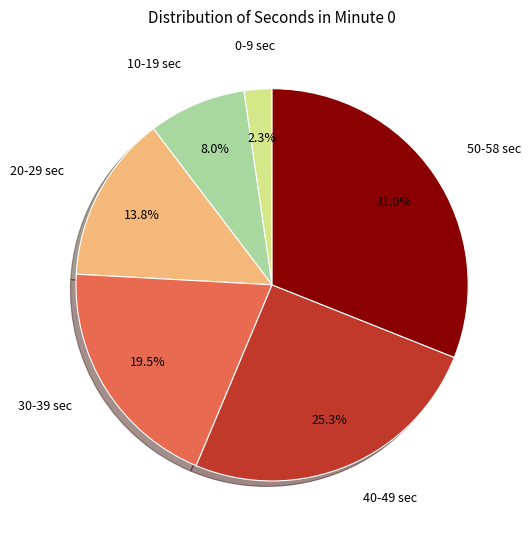

Is there any slice that represents more than half of the pie?

No